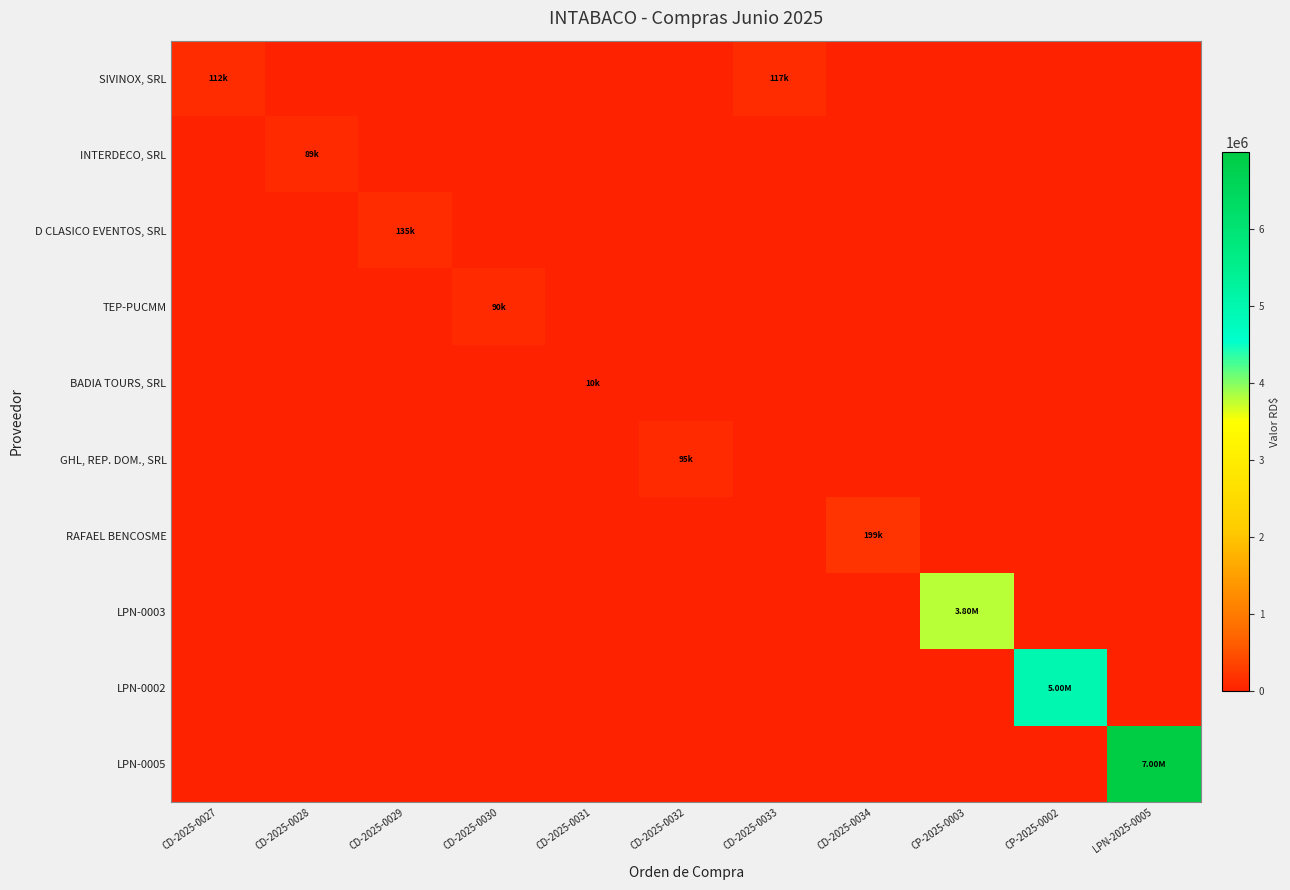

At how many categories does at least one series exceed 6018107?

1